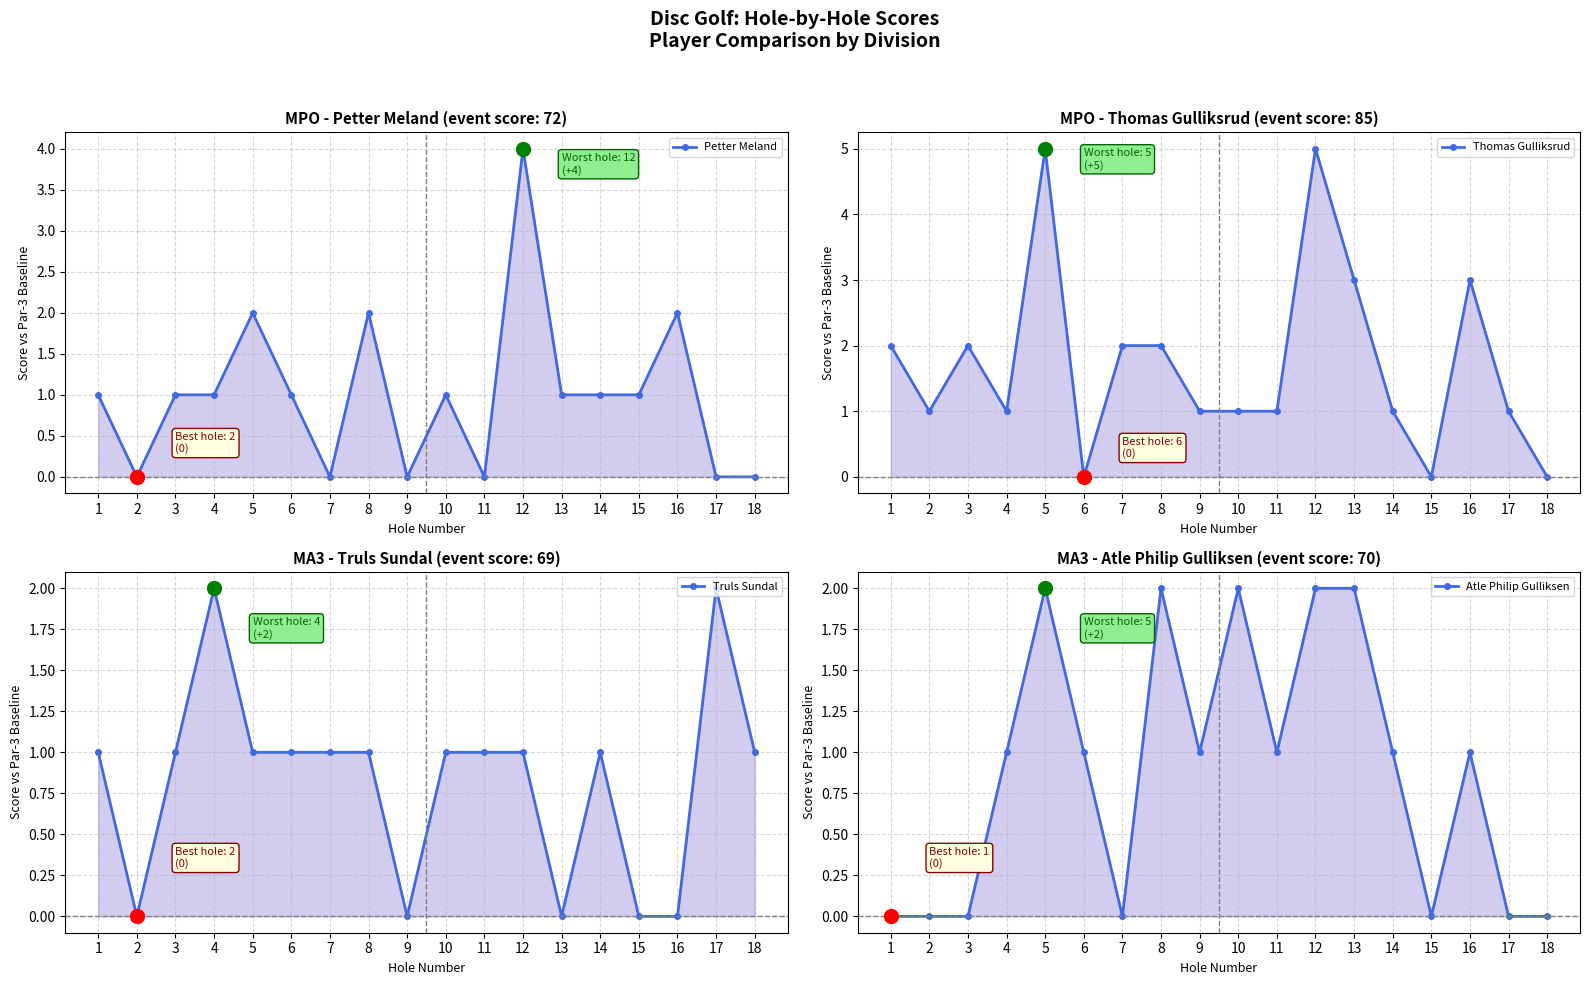

Which series ends up on top after the final intersection of Atle Philip Gulliksen and Thomas Gulliksrud?

Thomas Gulliksrud